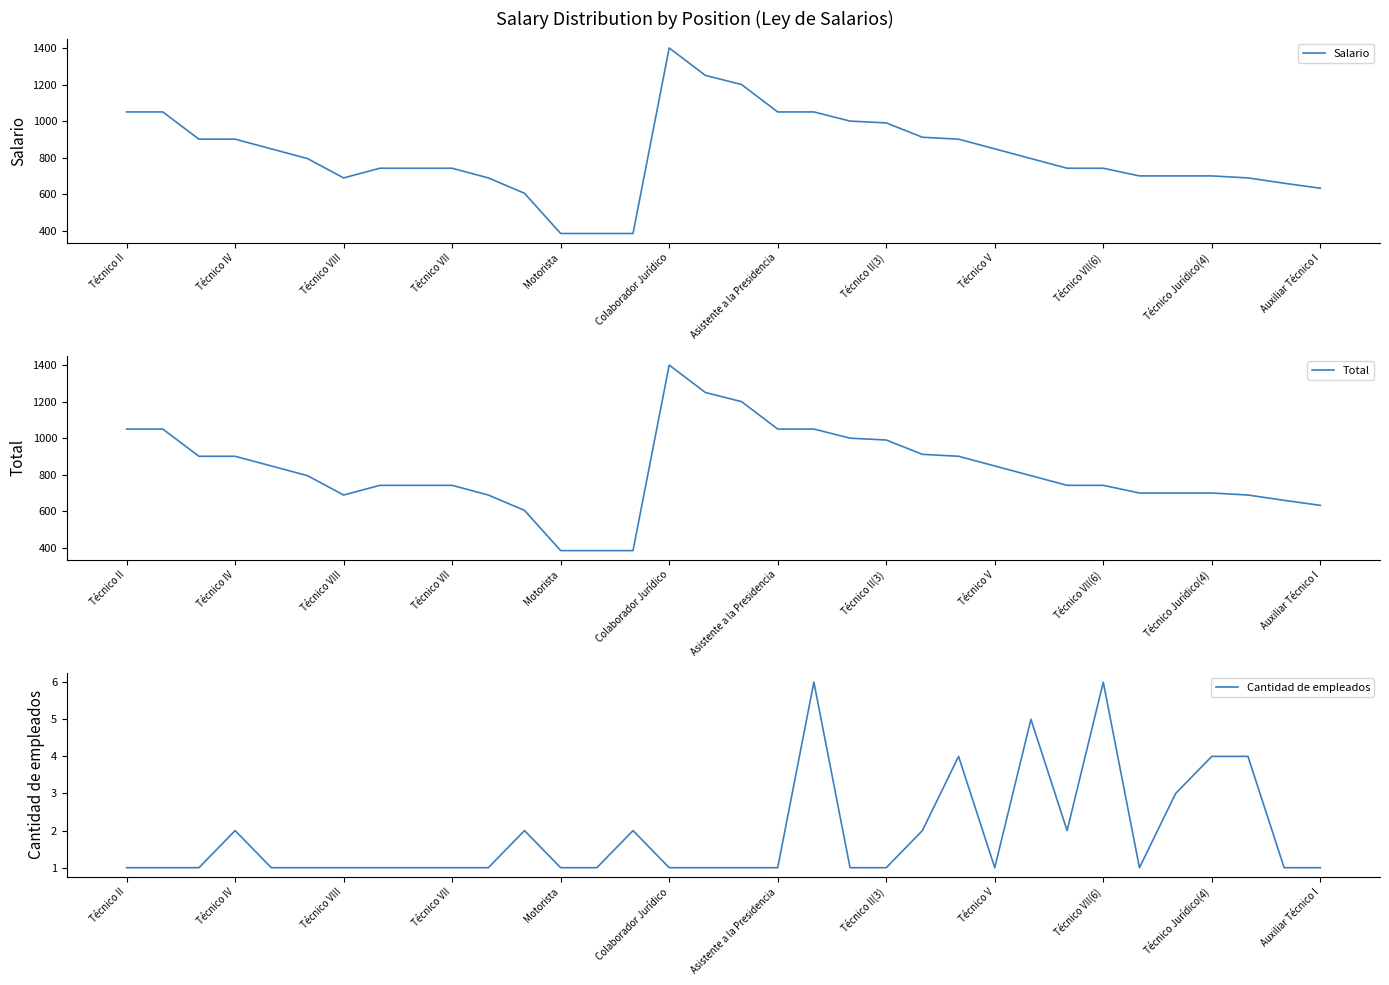

What is the approximate value of Total at Técnico II(3)?

990.0